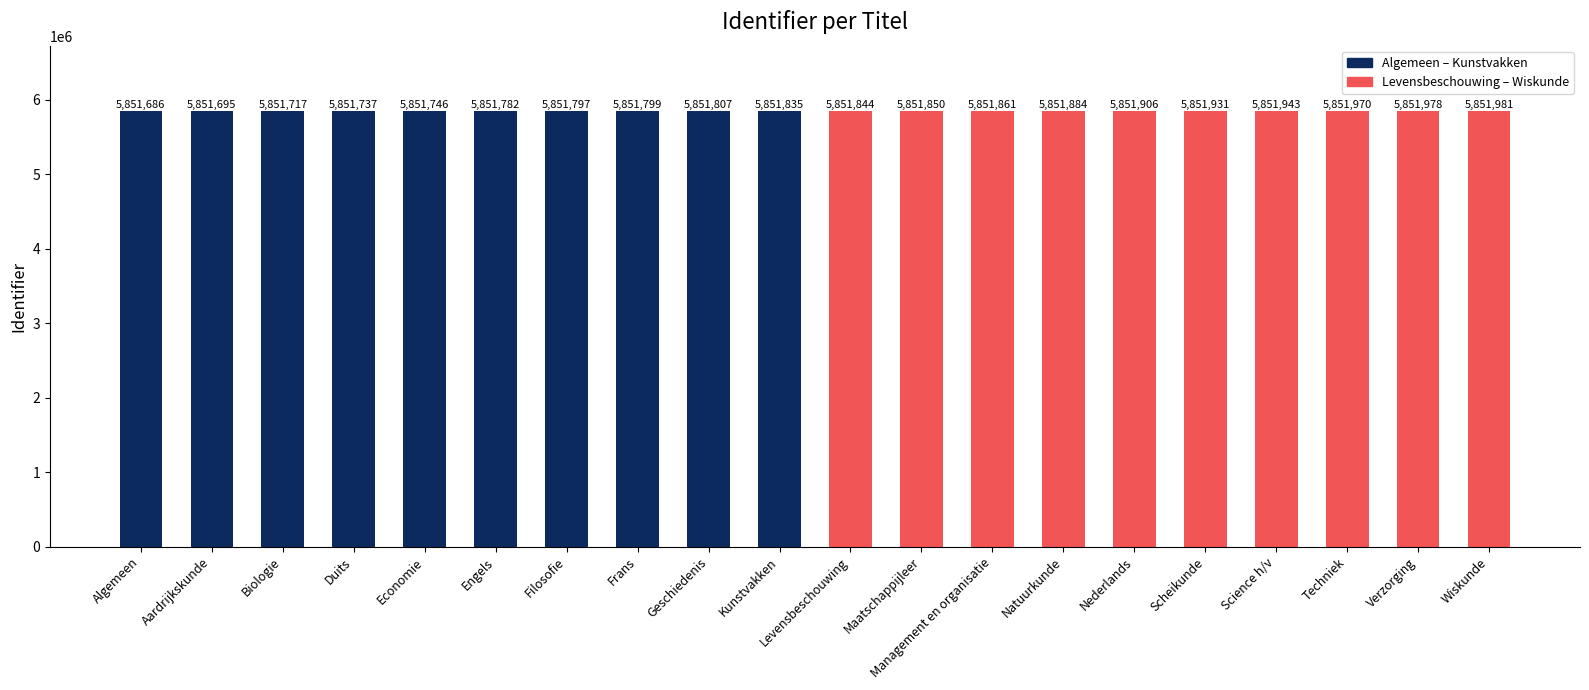

How many bars are there in total?

20